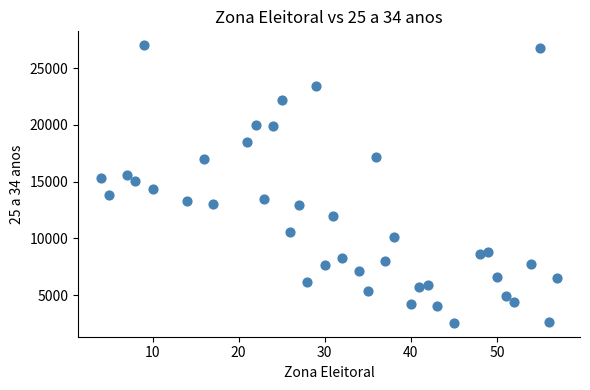

What is the range of X values (max minus min)?

53